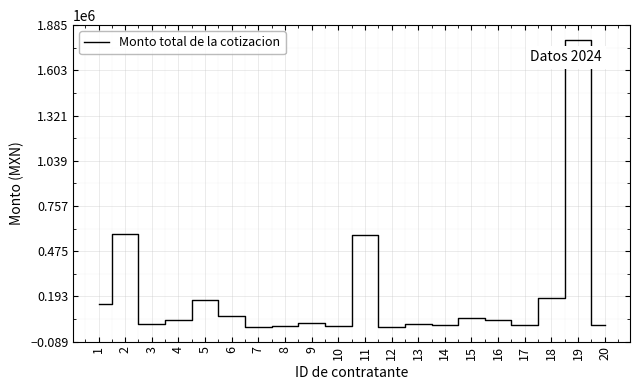

The value at 19 is 1795064.0. True or false?

True